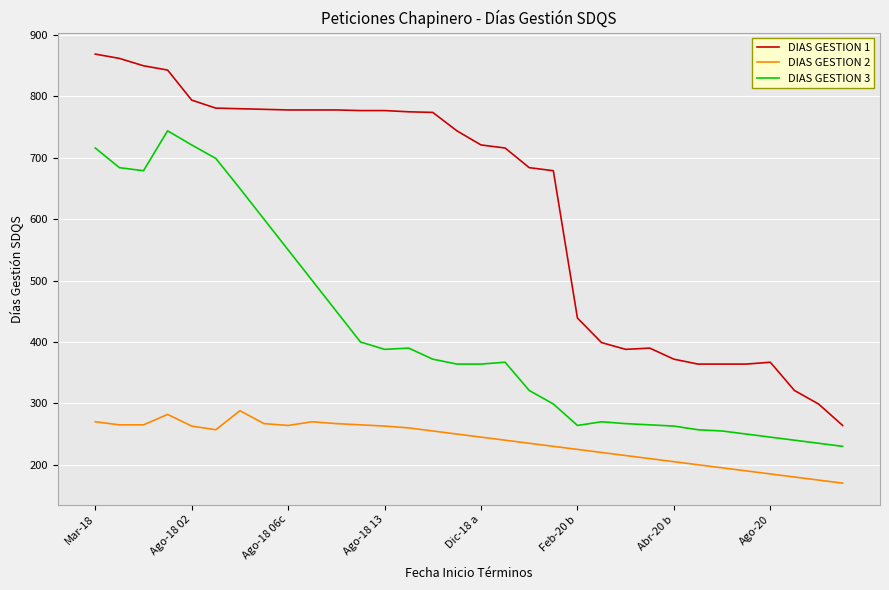

Which series has the largest total across all categories?

DIAS GESTION 1